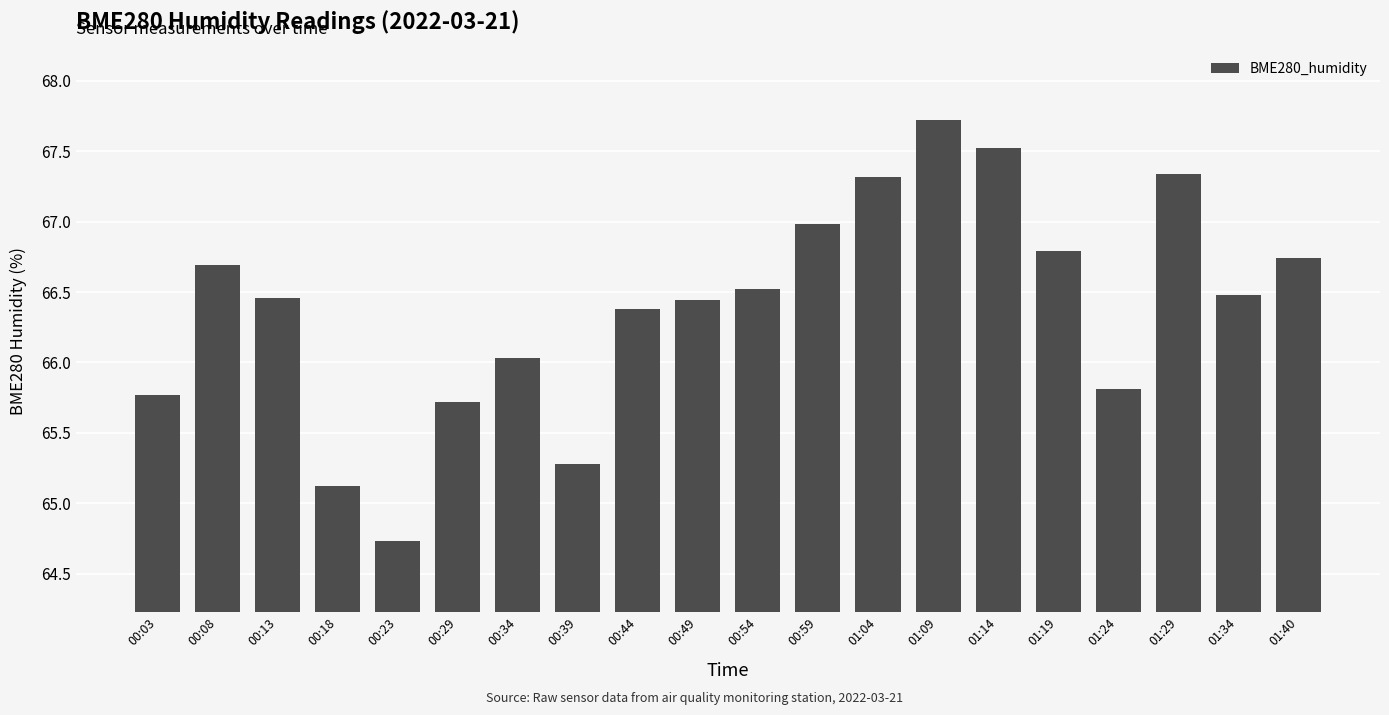

Which label corresponds to the largest value in the chart?

01:09